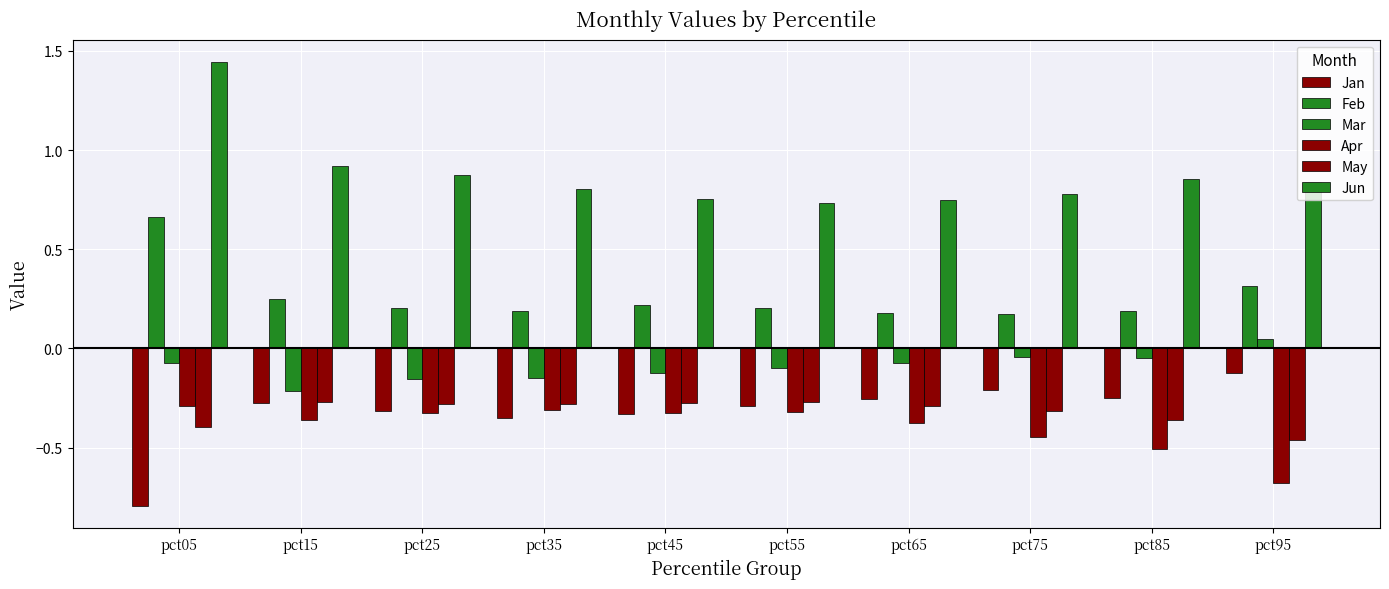

True or false: May has a value of -0.3 at pct45.

True